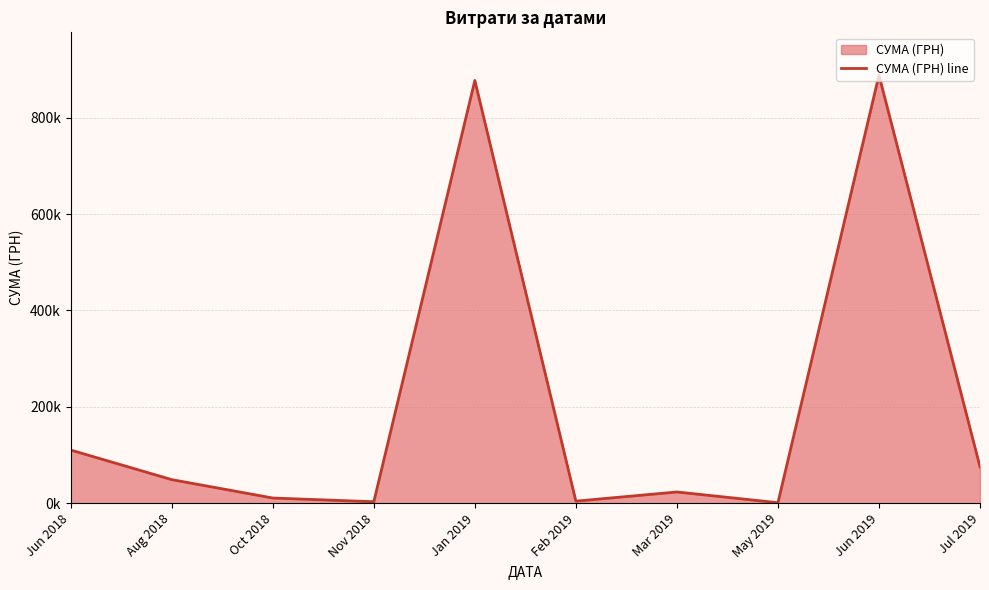

Reading left to right, extract all data points from this chart.

110241.5	48845.4	10676.0	2961.0	877234.2	4214.0	23217.7	975.5	888317.1	75363.4